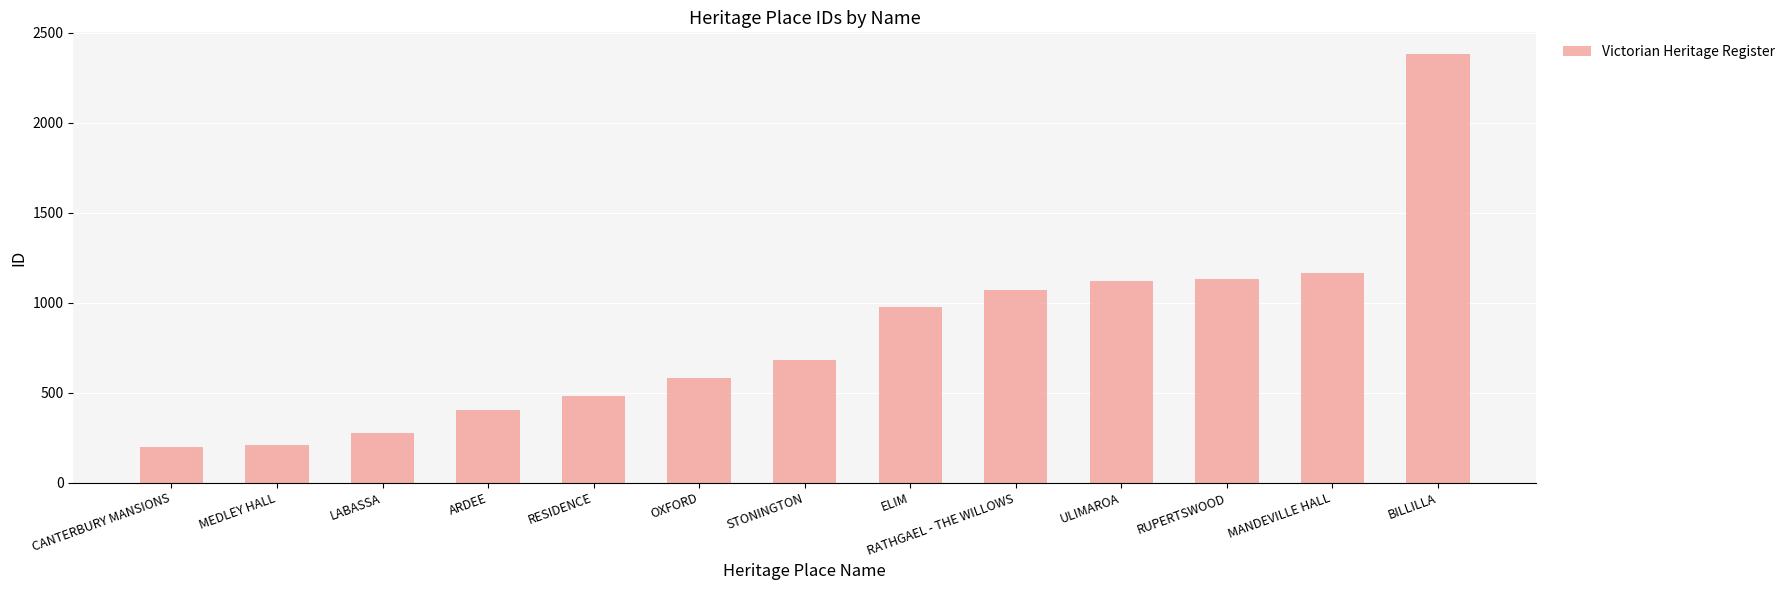

What is the difference between the values at CANTERBURY MANSIONS and ELIM?

781